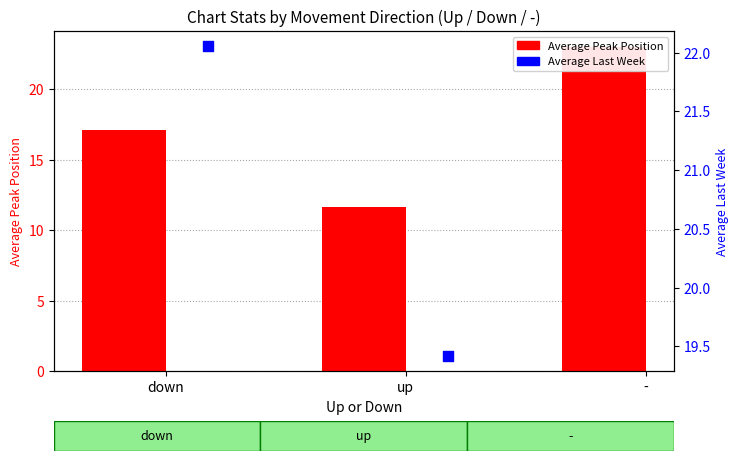

Approximately how many times larger is the value at down compared to -?

0.7